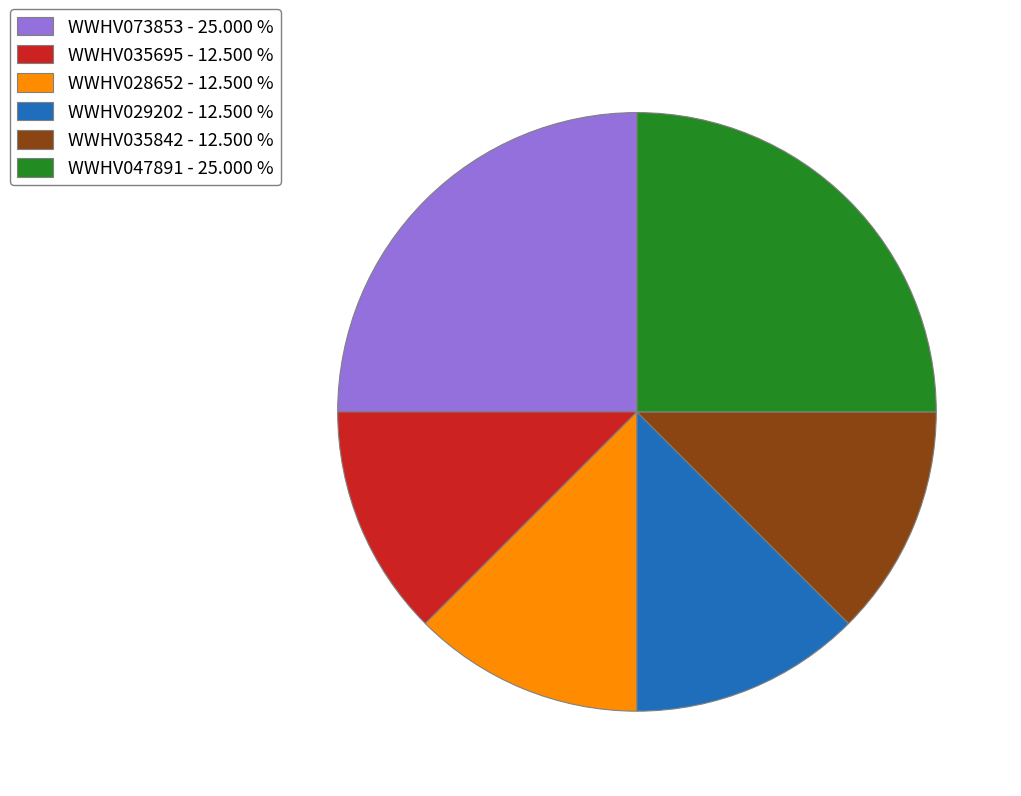

True or false: WWHV047891 accounts for 25% of the total.

True